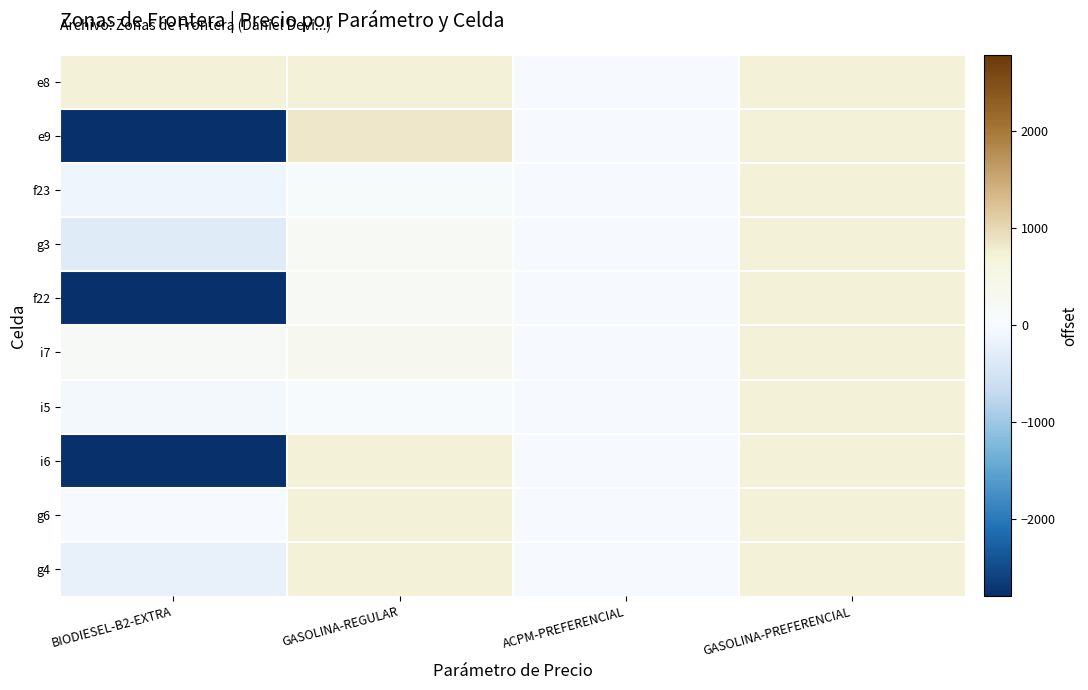

At which category is the sum across all series the highest?

GASOLINA-PREFERENCIAL